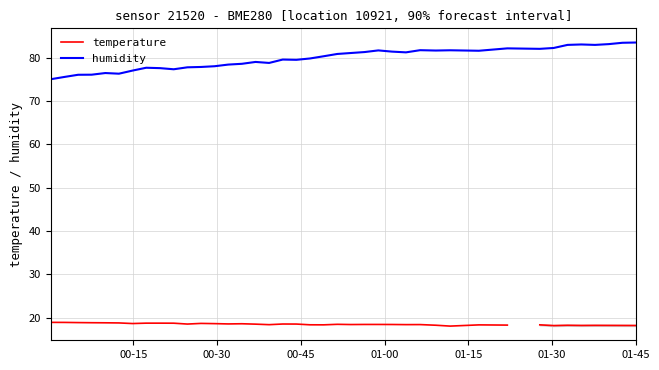

What is the lowest value of the humidity series?

75.0